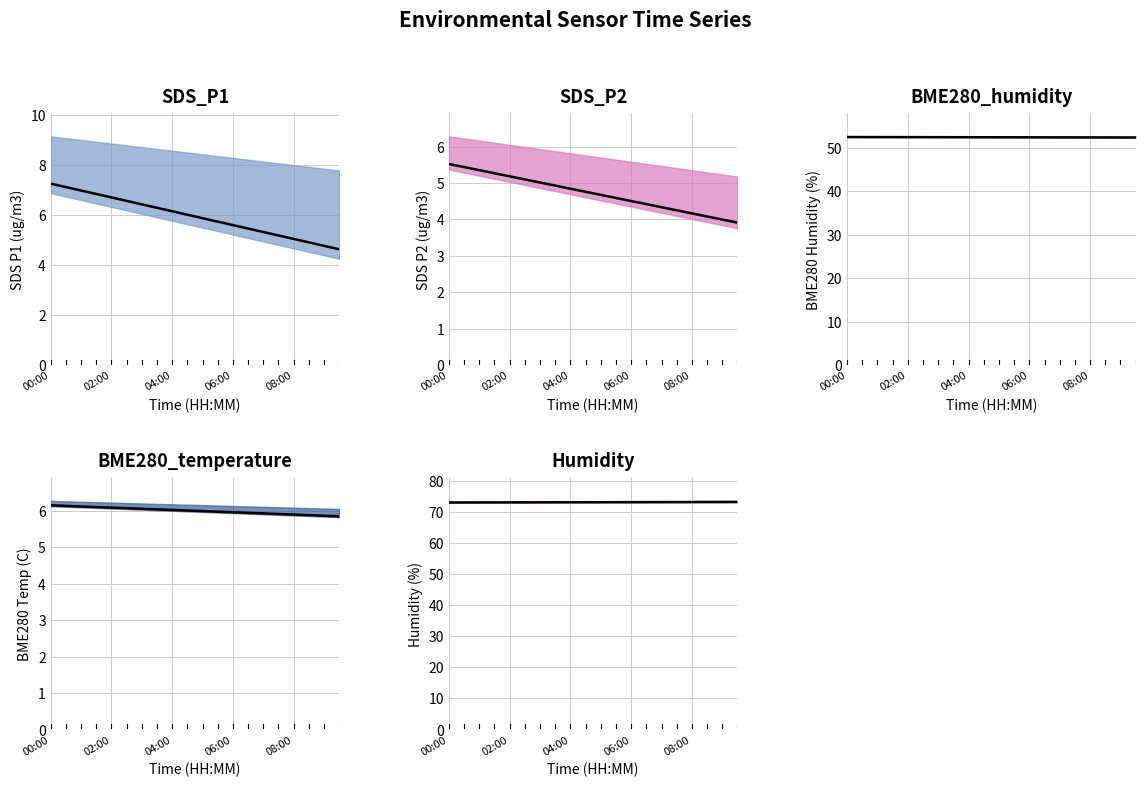

Rank the series at 04:00 from lowest to highest value.

SDS_P2, BME280_temp, SDS_P1, BME280_hum, Humidity